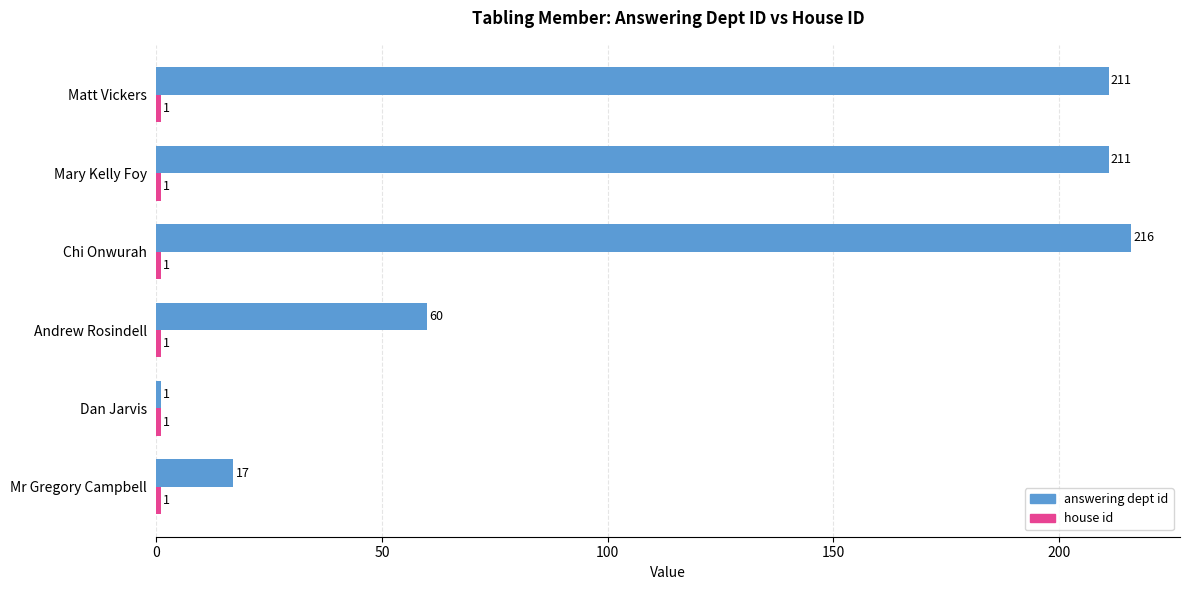

The value of answering dept id at Matt Vickers is 277. True or false?

False